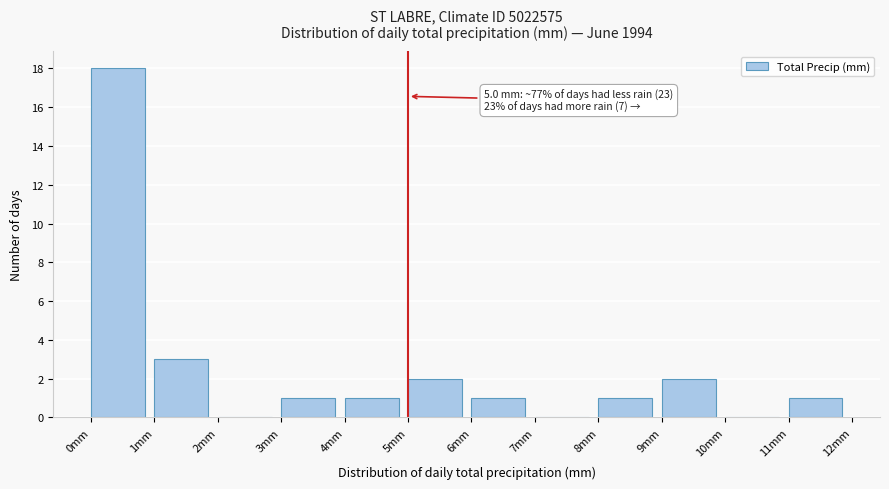

Which range on the x-axis has the tallest bar?

0 to 1